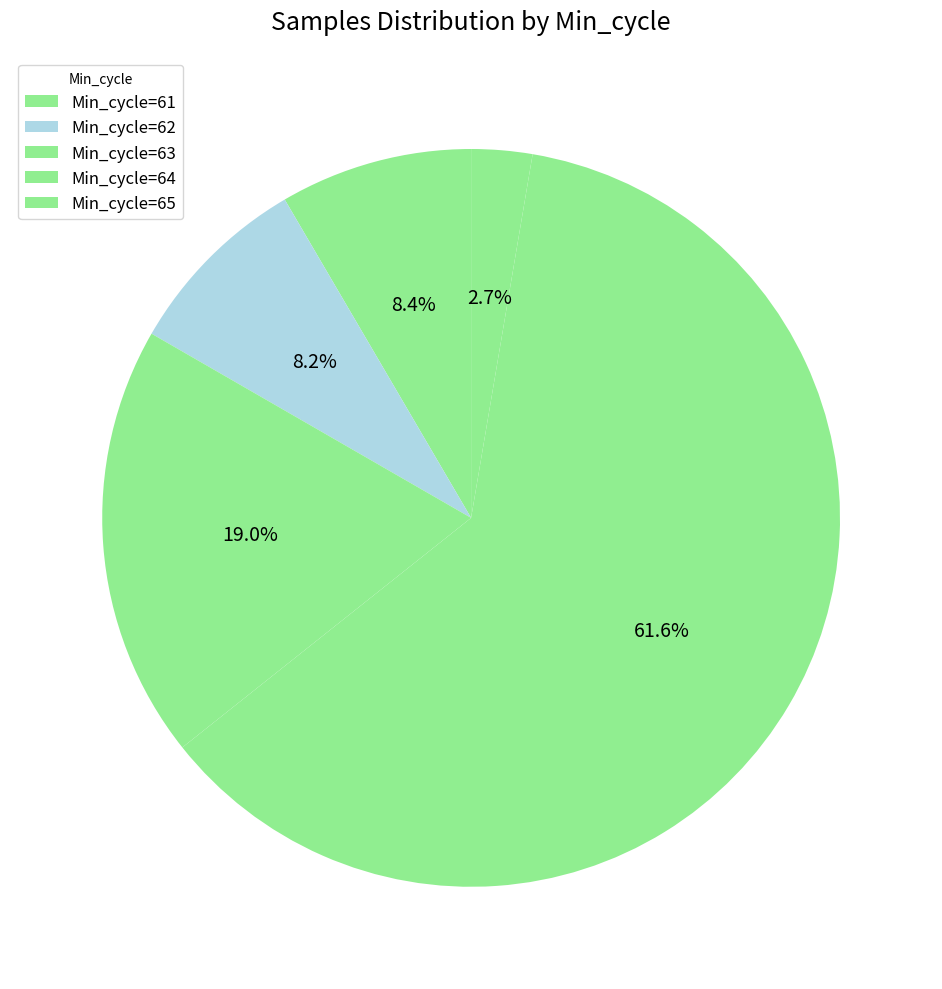

To the nearest percent, what is the combined percentage of Min_cycle=61 and Min_cycle=62?

17%